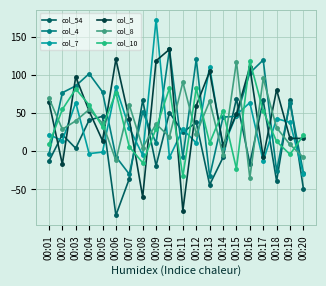

Which category has the highest value across all series?

00:09